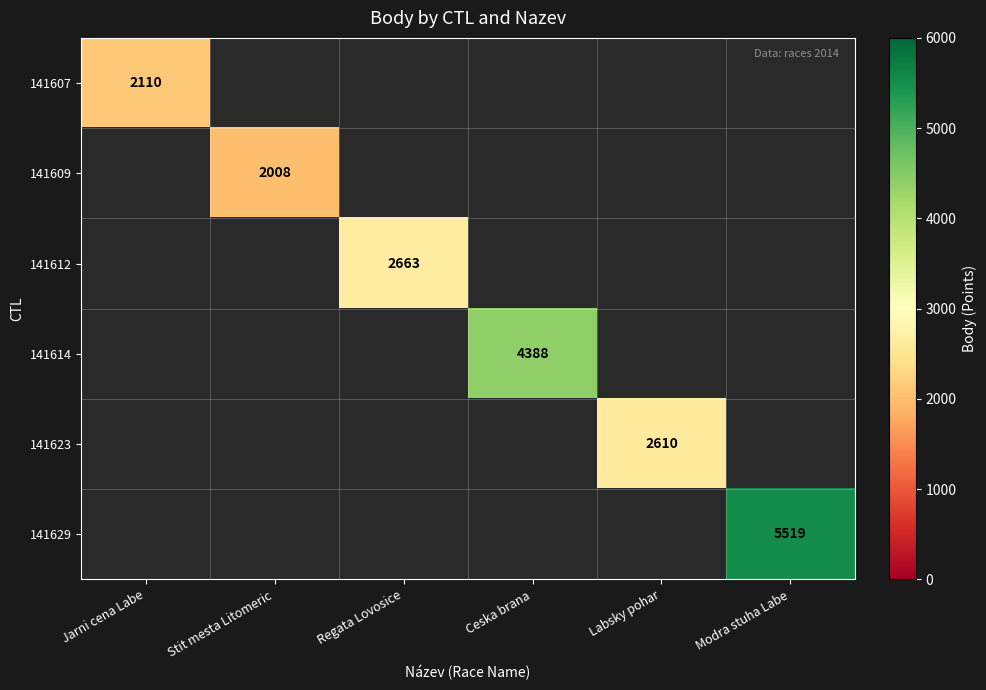

True or false: 141609 has a value of 3189 at Stit mesta Litomeric.

False